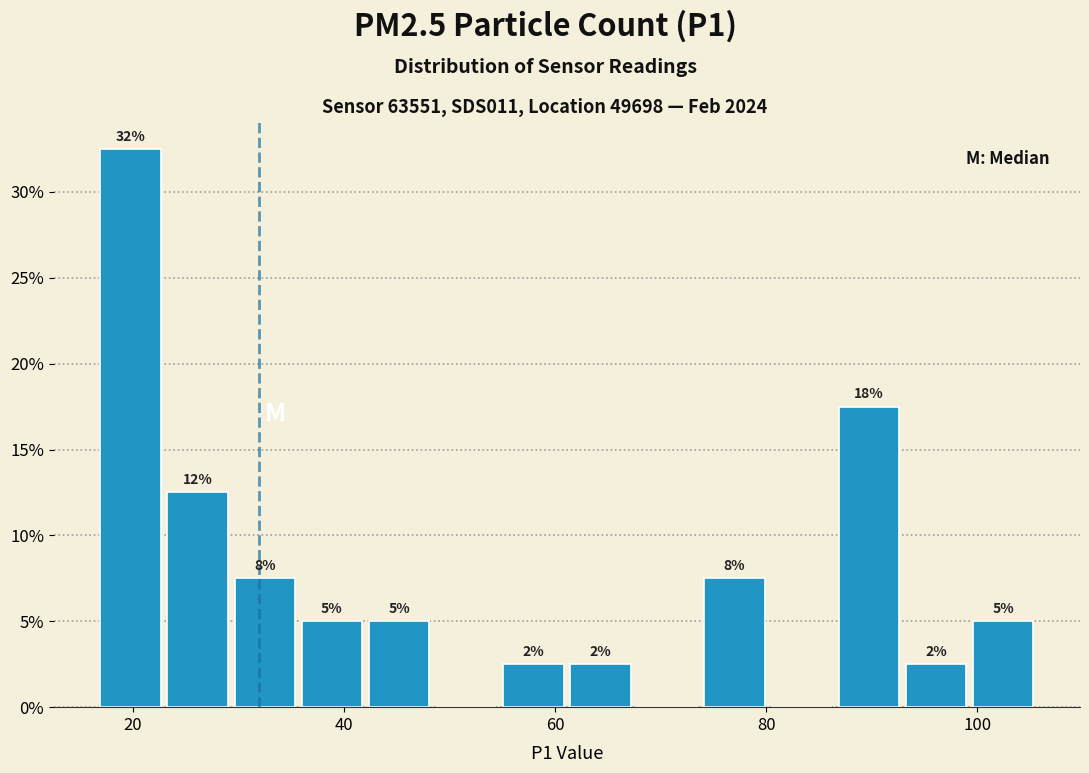

Around what value on the x-axis is the tallest bar? Give the approximate position of its centre, as read against the axis.

20